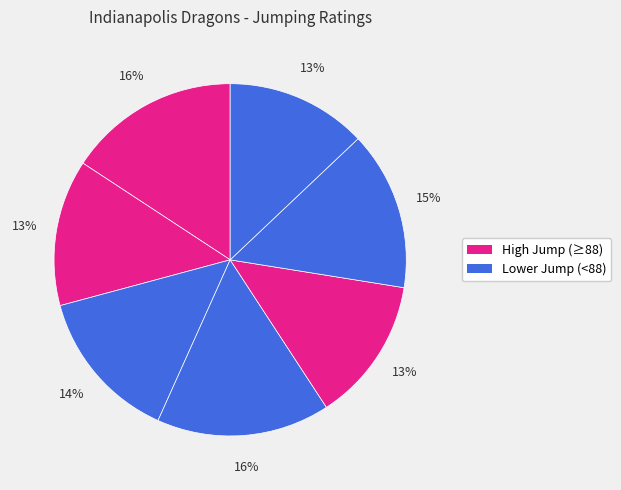

Count the number of slices in the pie.

7